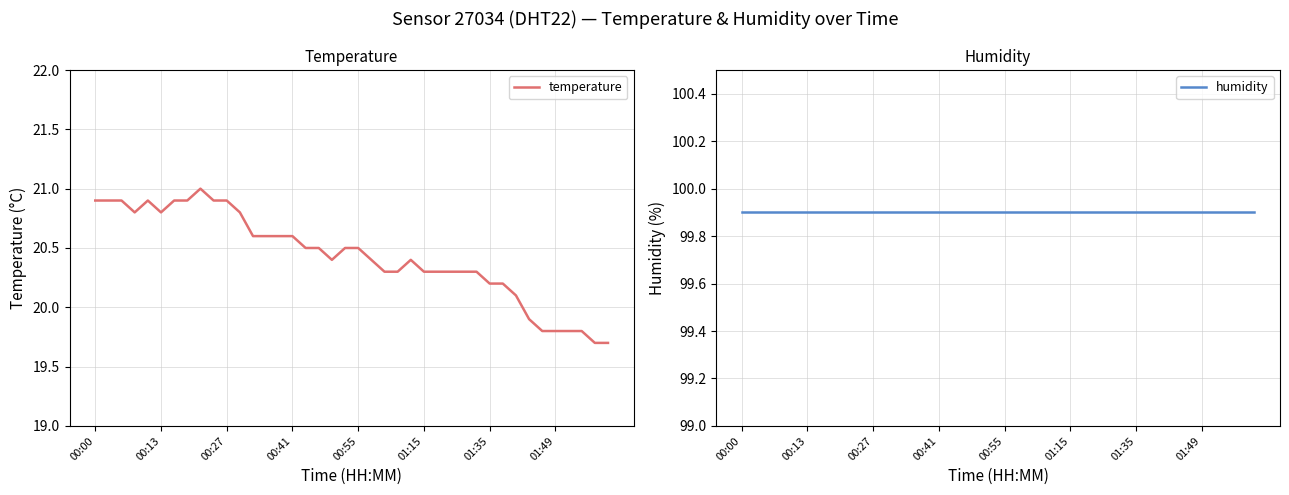

How many data points in temperature are less than 20?

7